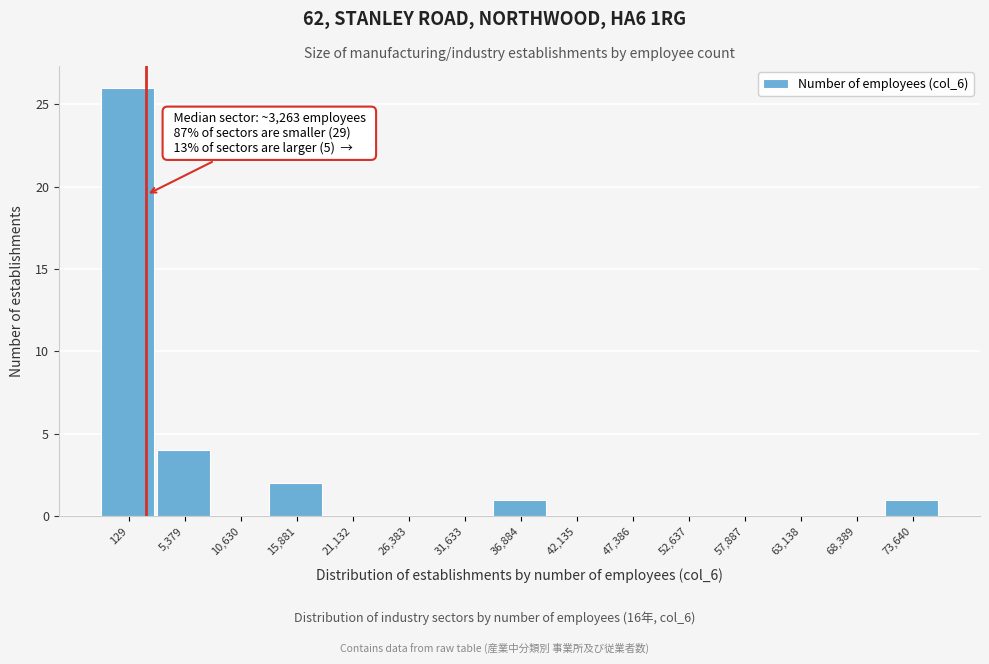

Reading right to left, list all the values displayed in this chart.

73,640=1	68,389=0	63,138=0	57,887=0	52,637=0	47,386=0	42,135=0	36,884=1	31,633=0	26,383=0	21,132=0	15,881=2	10,630=0	5,379=4	129=26